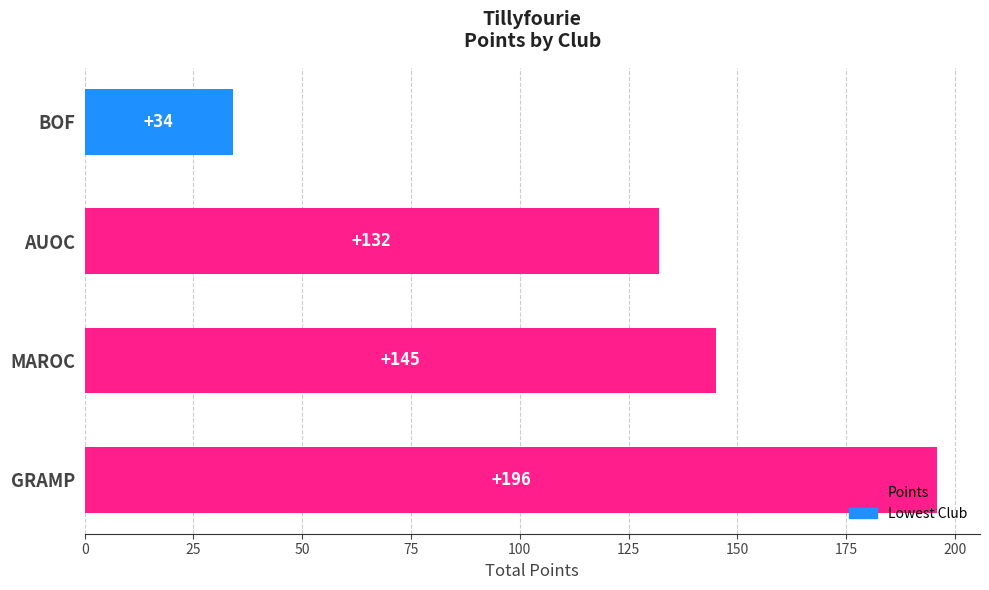

At which category does the chart reach its minimum across all series?

BOF